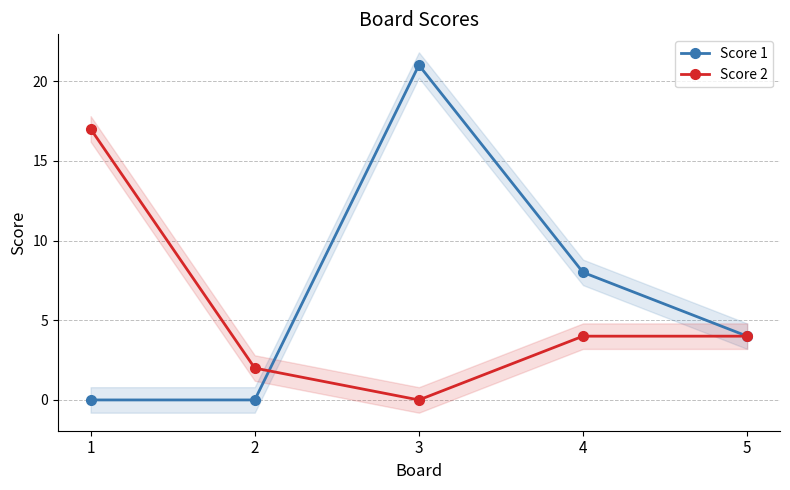

What is the approximate value of Score 2 at 2?

2